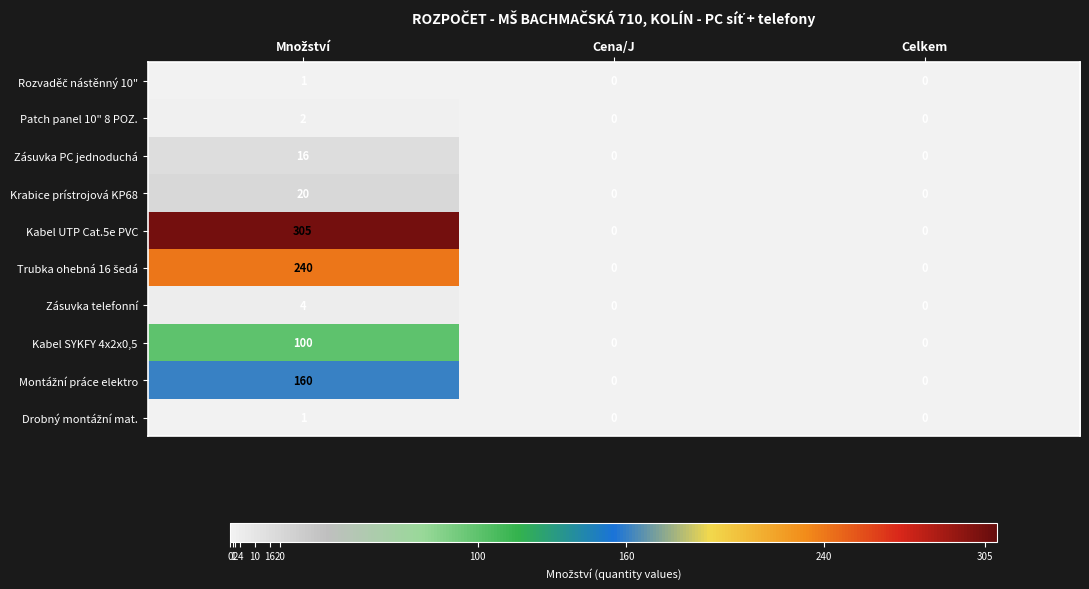

Is it true that Zásuvka PC jednoduchá equals 0 at Cena/J?

True